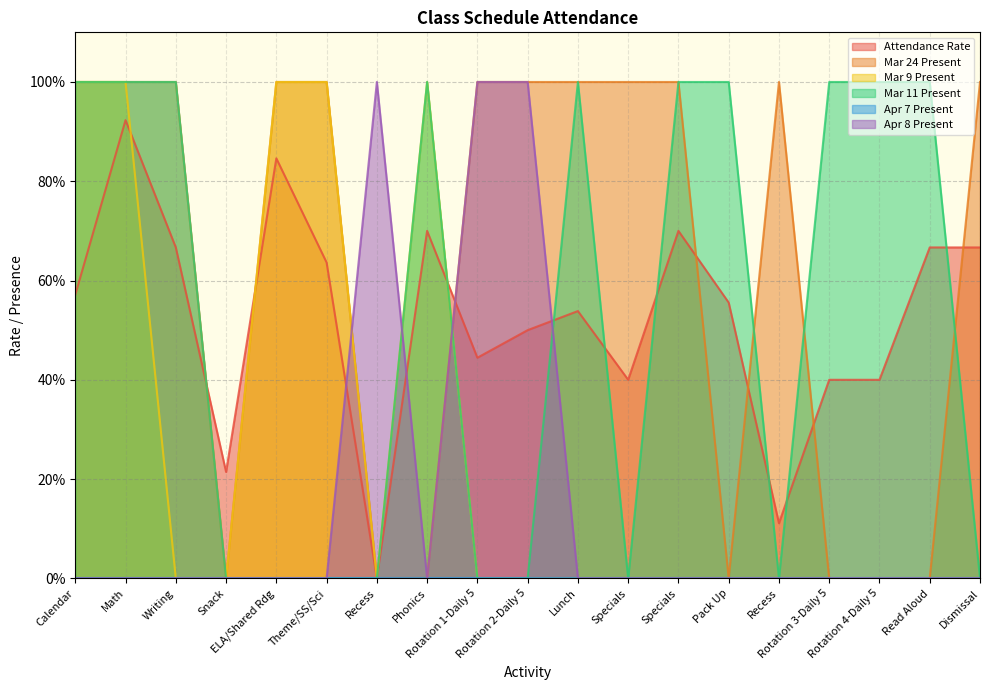

In Mar 24 Present, how many points are lower than both neighbors (excluding endpoints)?

2